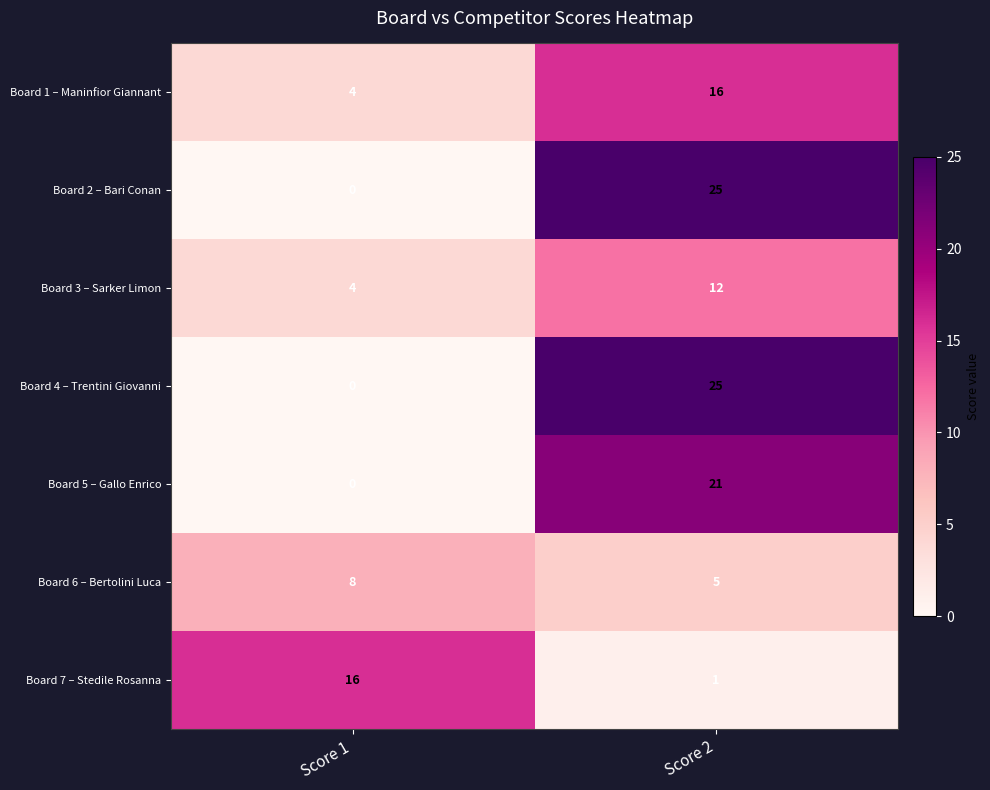

At how many categories does at least one series exceed 24?

1